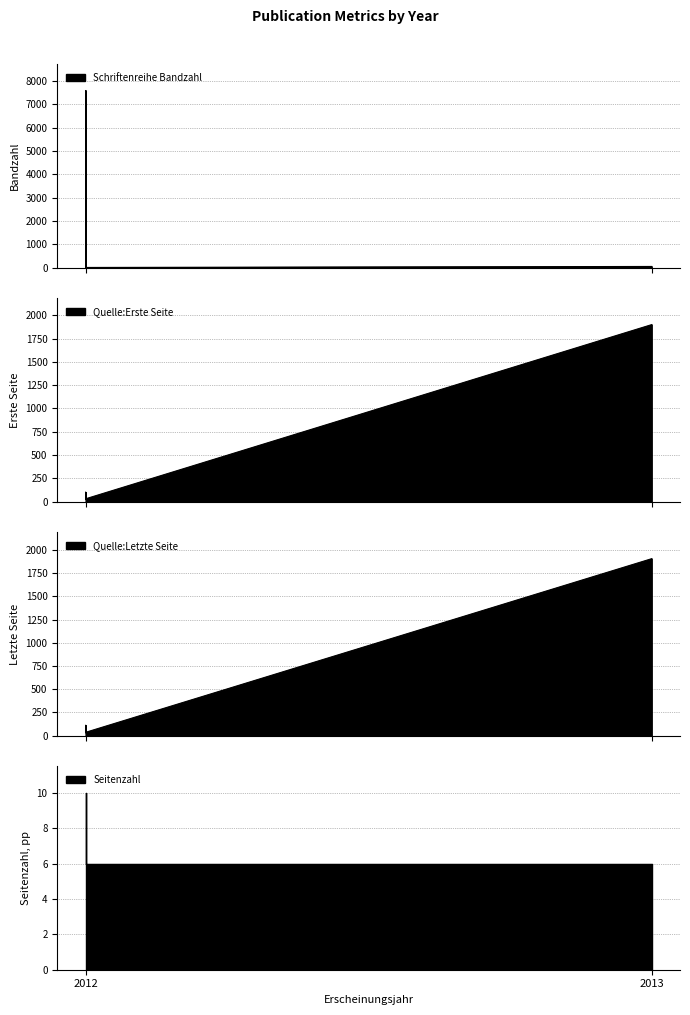

Reading left to right, list all the values displayed in this chart.

Schriftenreihe Bandzahl: 2012=7599	2012=3	2013=46
Quelle:Erste Seite: 2012=101	2012=30	2013=1900
Quelle:Letzte Seite: 2012=111	2012=36	2013=1906
Seitenzahl: 2012=10	2012=6	2013=6